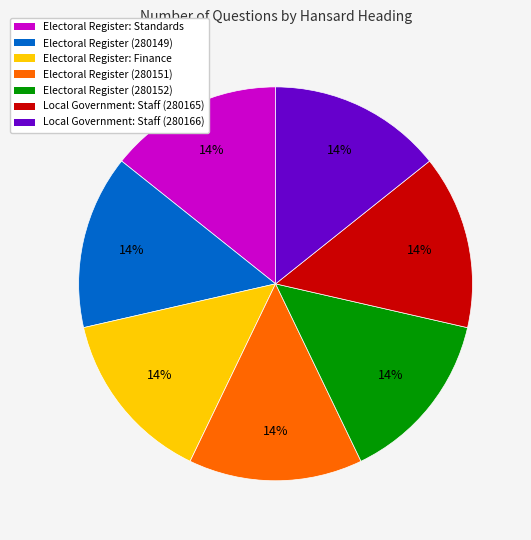

Is Local Government: Staff (280165) the majority of the pie?

No